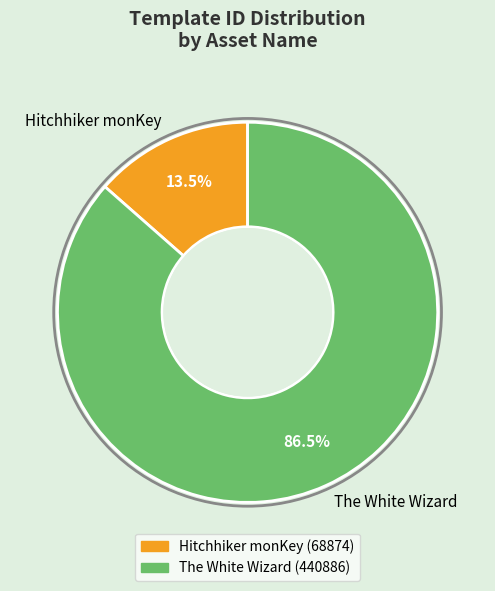

Combined, do The White Wizard and Hitchhiker monKey account for over 50%?

Yes